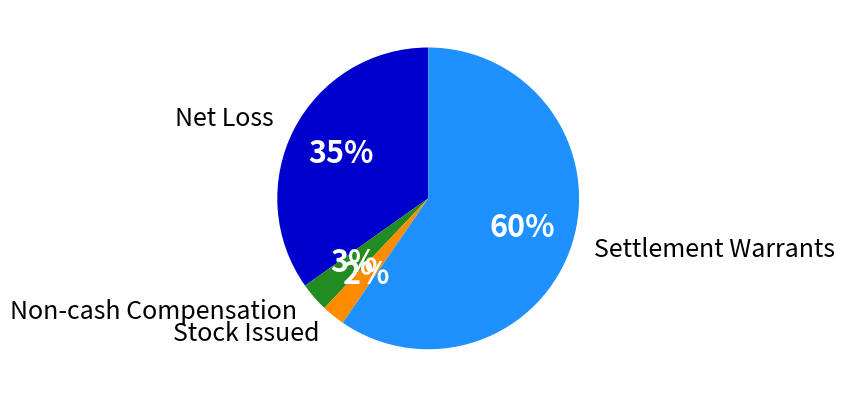

Is there a majority slice in this chart?

Yes